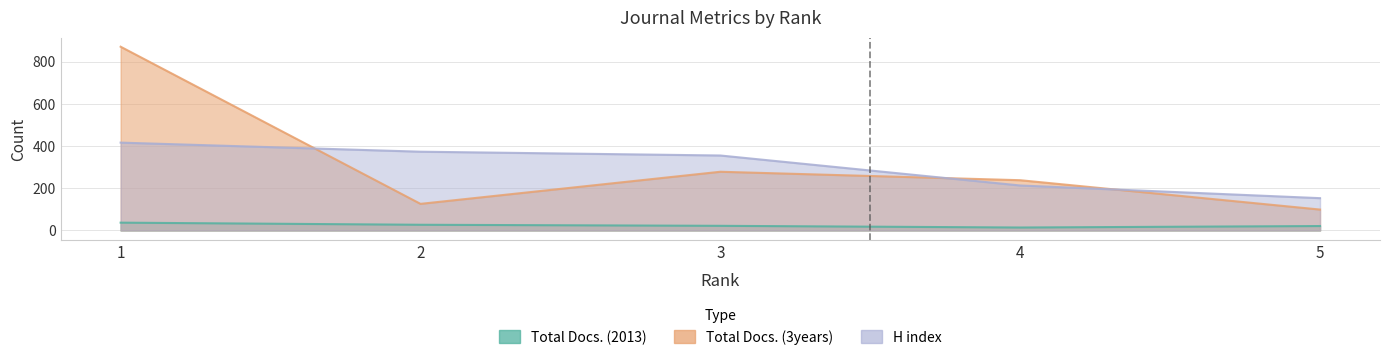

How many lines are shown in the chart?

3